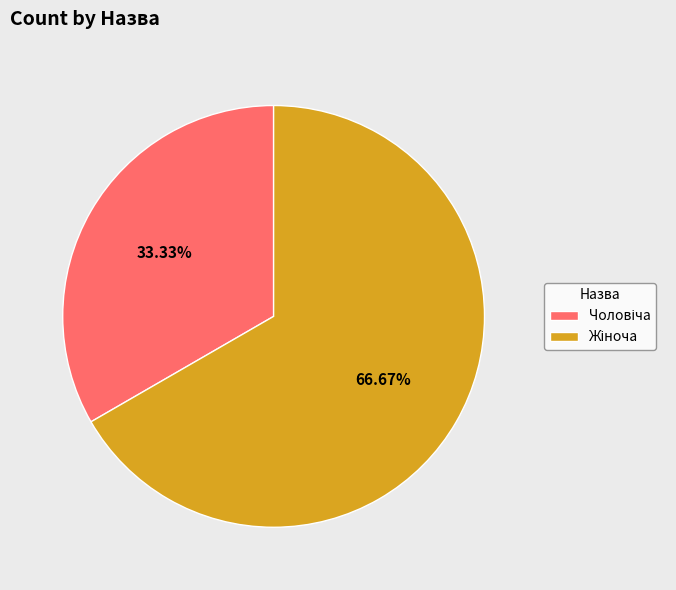

How many slices are in this pie chart?

2